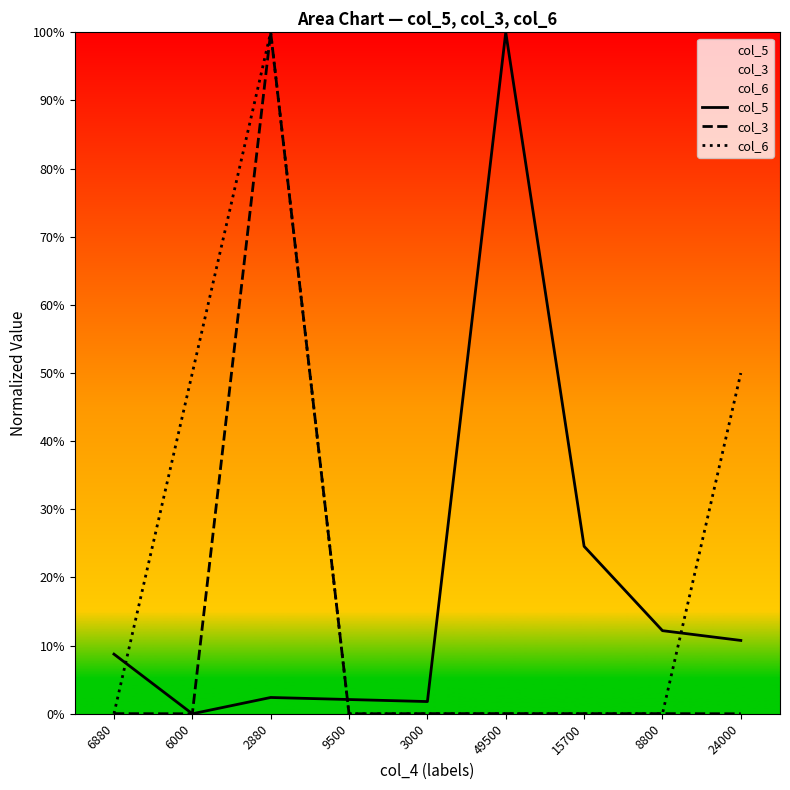

True or false: col_3 has a value of 54.1 at 6000.

False